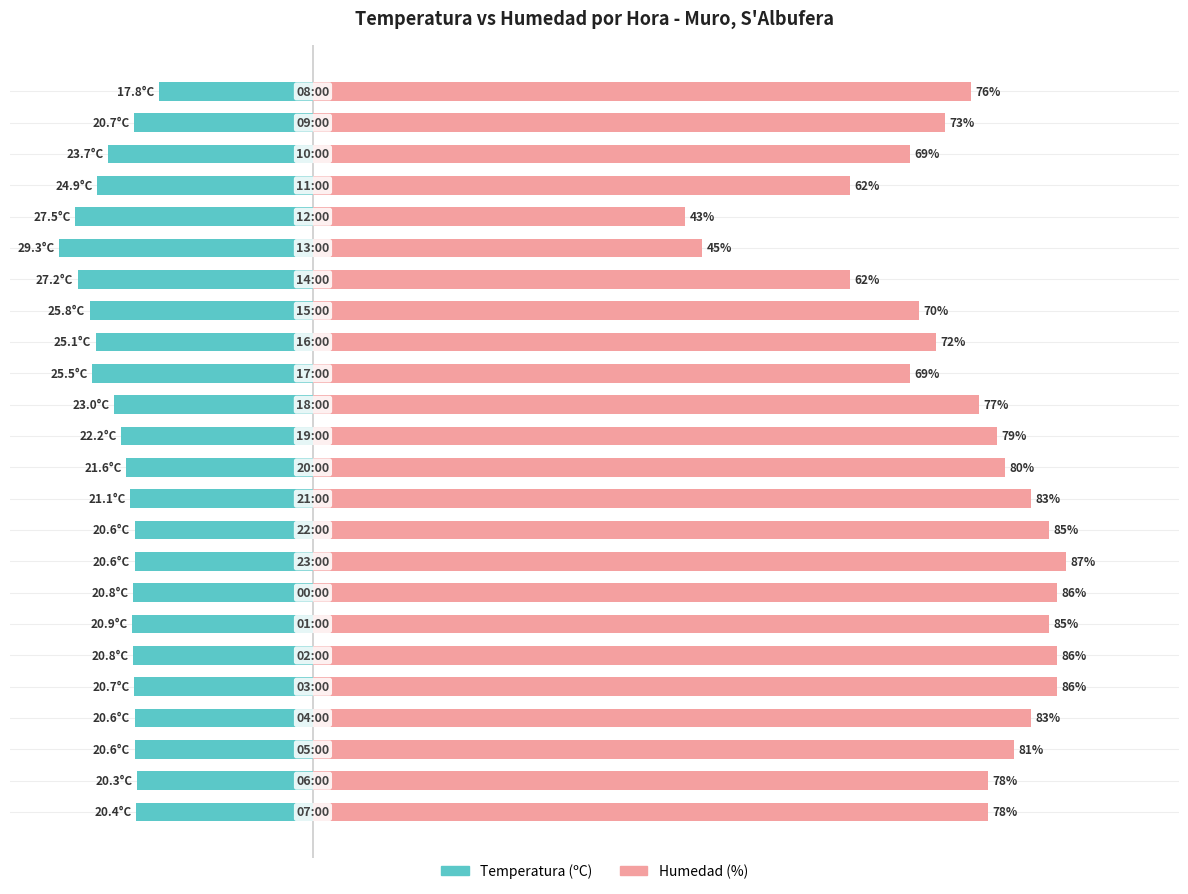

What is the sum of all Humedad (%) values?

1795.0